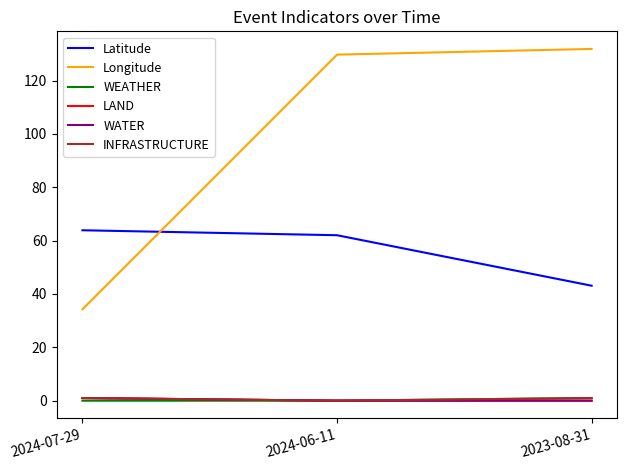

Which category has the highest value in the Latitude series?

2024-07-29